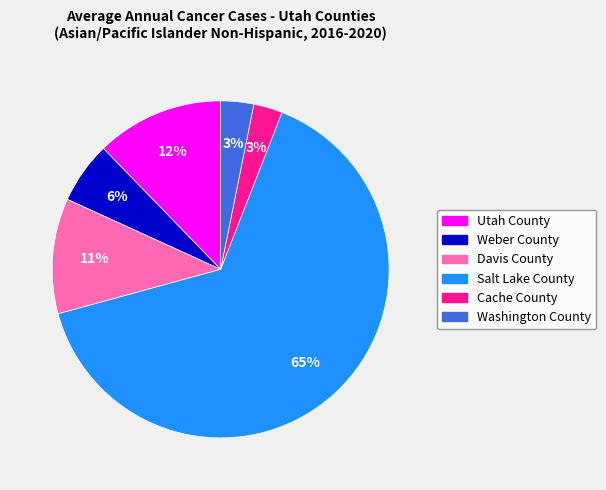

To the nearest percent, what is the difference between the Utah County and Washington County slice percentages?

9%